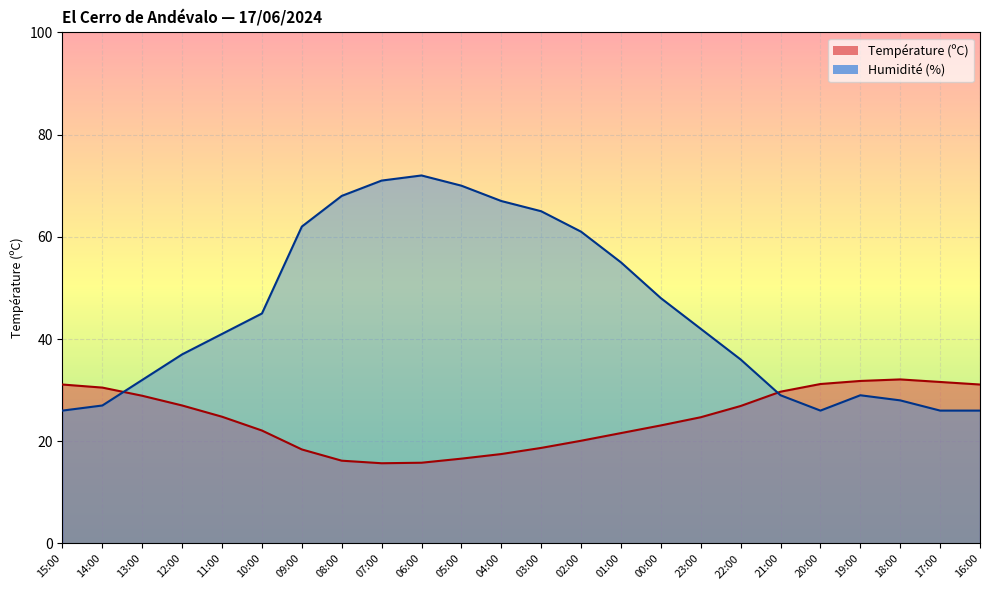

What is the total value across all series at 04:00?

84.5